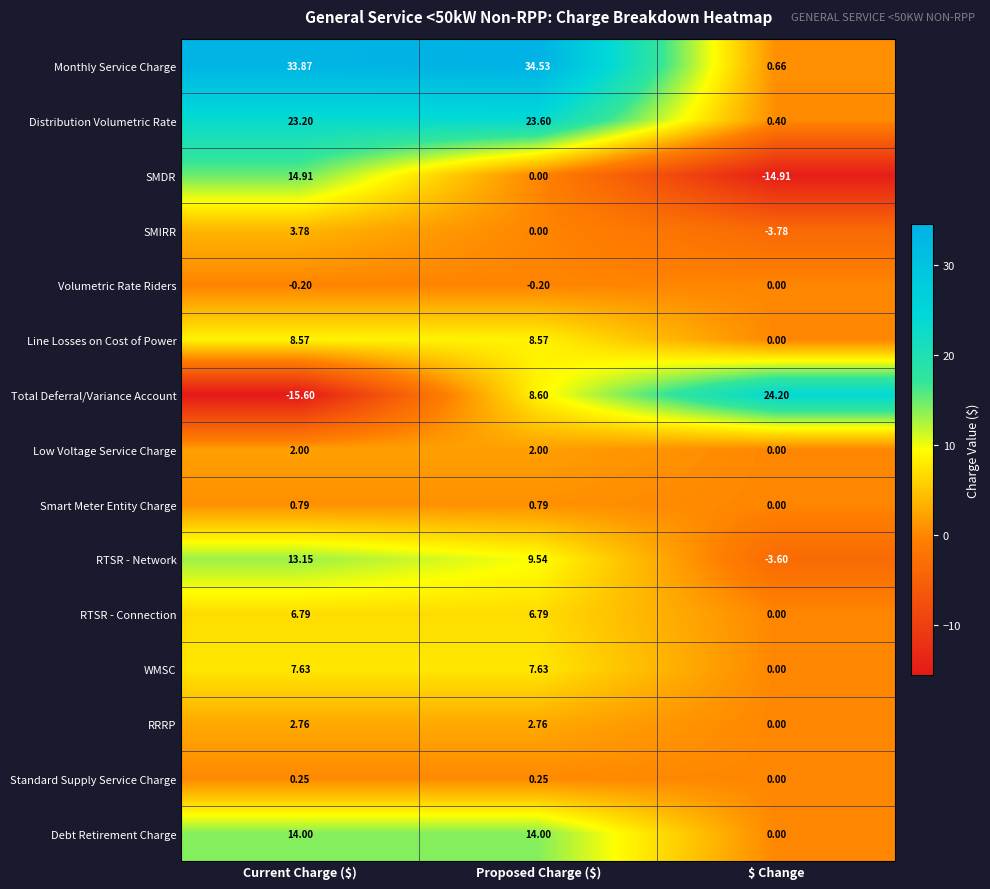

At which category is the sum across all series the highest?

Proposed Charge ($)